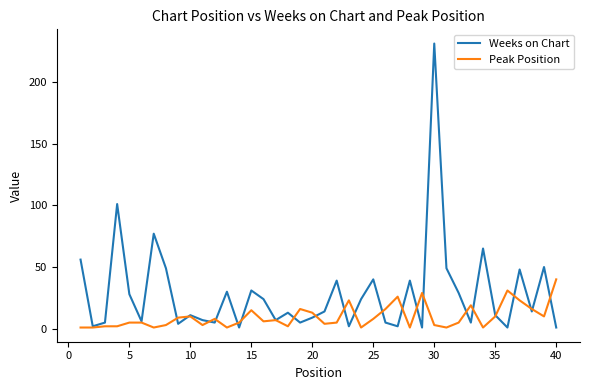

Which series has the widest spread of values?

Weeks on Chart